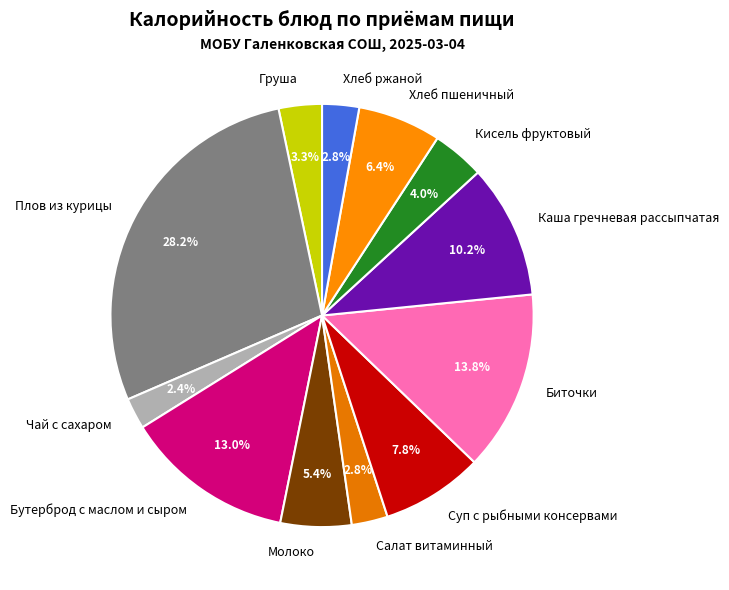

What percentage do Груша and Молоко together represent?

8.7%